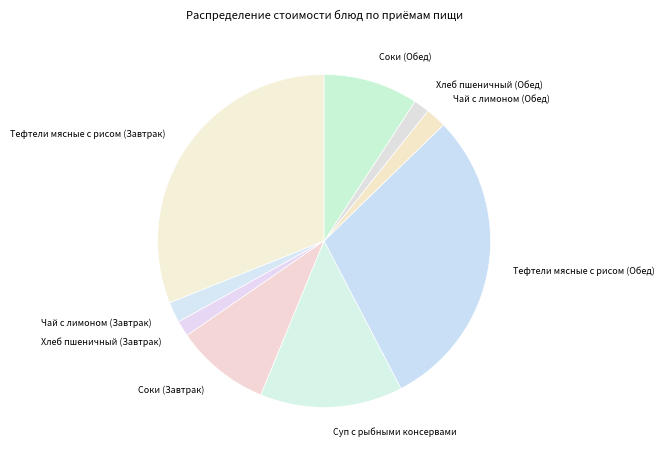

Which category has the biggest portion of the pie?

Тефтели мясные с рисом (Завтрак)